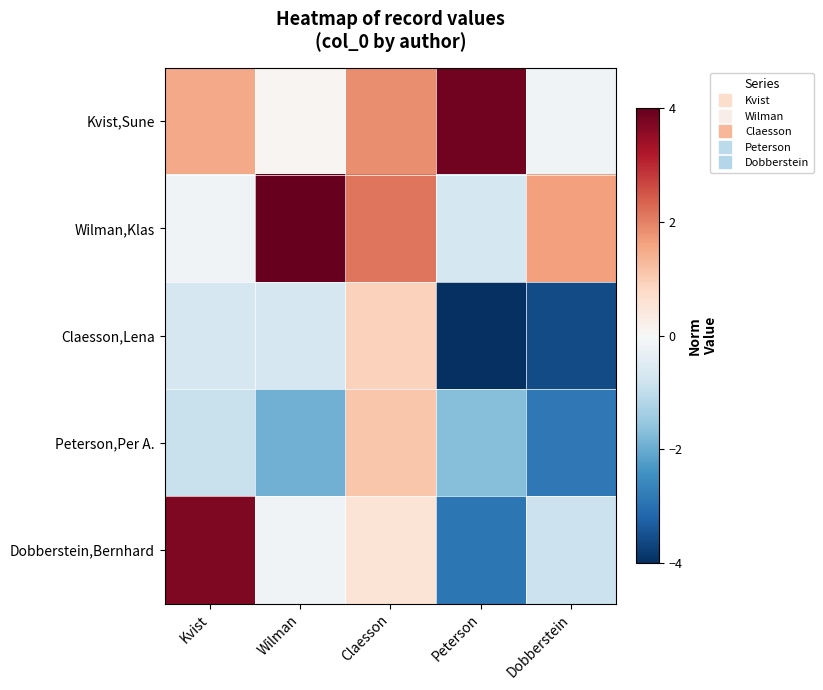

Reading left to right, transcribe all the data shown in this chart.

Kvist,Sune: Kvist=1.5	Wilman=0.1	Claesson=1.9	Peterson=3.9	Dobberstein=-0.2
Wilman,Klas: Kvist=-0.2	Wilman=4.0	Claesson=2.1	Peterson=-0.7	Dobberstein=1.6
Claesson,Lena: Kvist=-0.7	Wilman=-0.7	Claesson=0.9	Peterson=-4.0	Dobberstein=-3.6
Peterson,Per A.: Kvist=-0.9	Wilman=-1.9	Claesson=1.1	Peterson=-1.7	Dobberstein=-2.9
Dobberstein,Bernhard: Kvist=3.7	Wilman=-0.1	Claesson=0.5	Peterson=-2.9	Dobberstein=-0.9